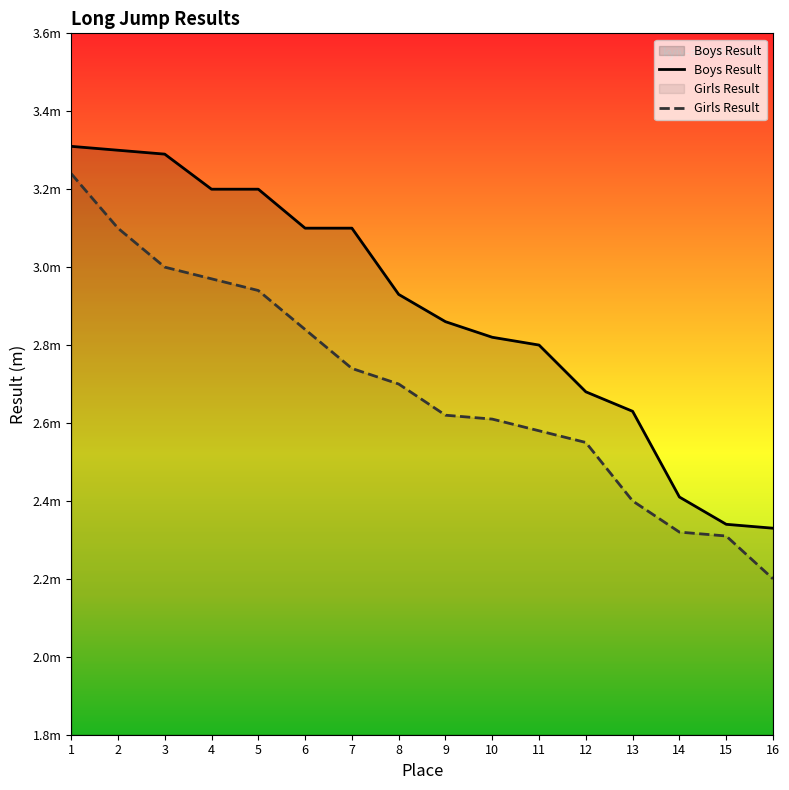

Is the value of Boys Result at 14 greater than the value of Girls Result at 14?

Yes